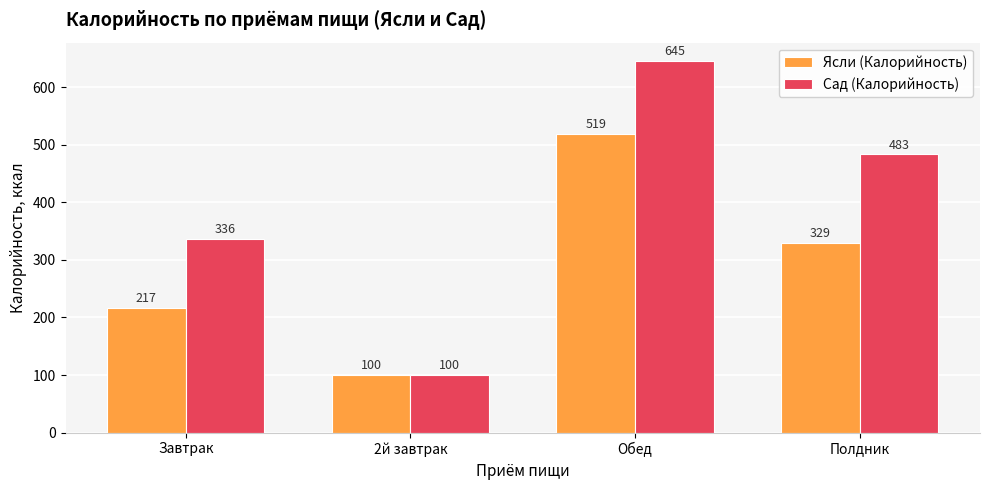

List the series in order of their overall mean, highest first.

Сад (Калорийность), Ясли (Калорийность)